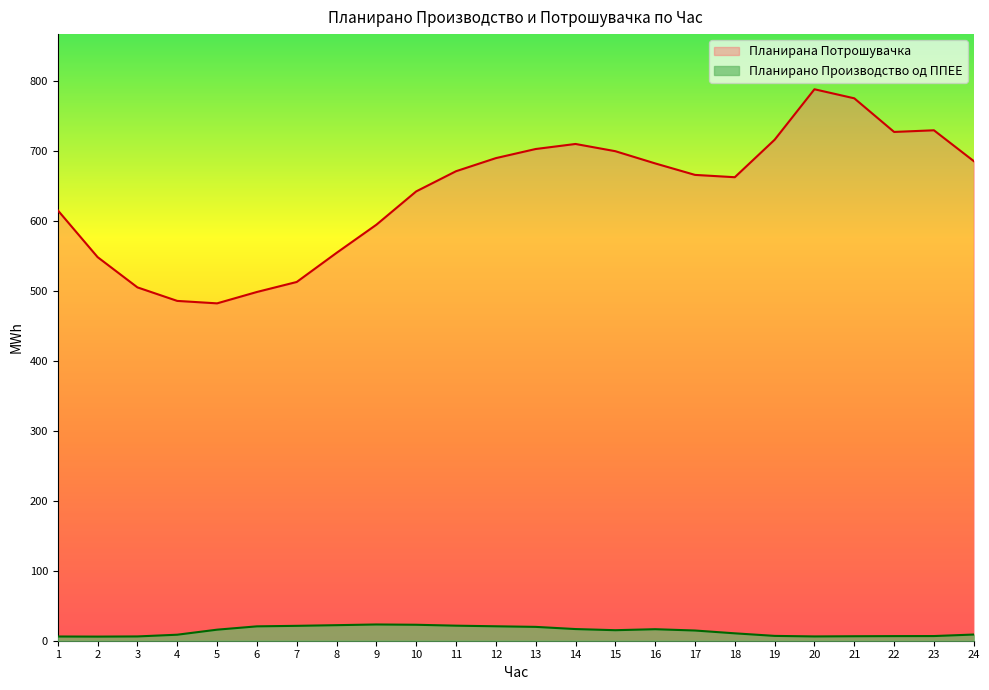

What is the sum of the Планирано Производство од ППЕЕ values at 3 and 7?

27.4